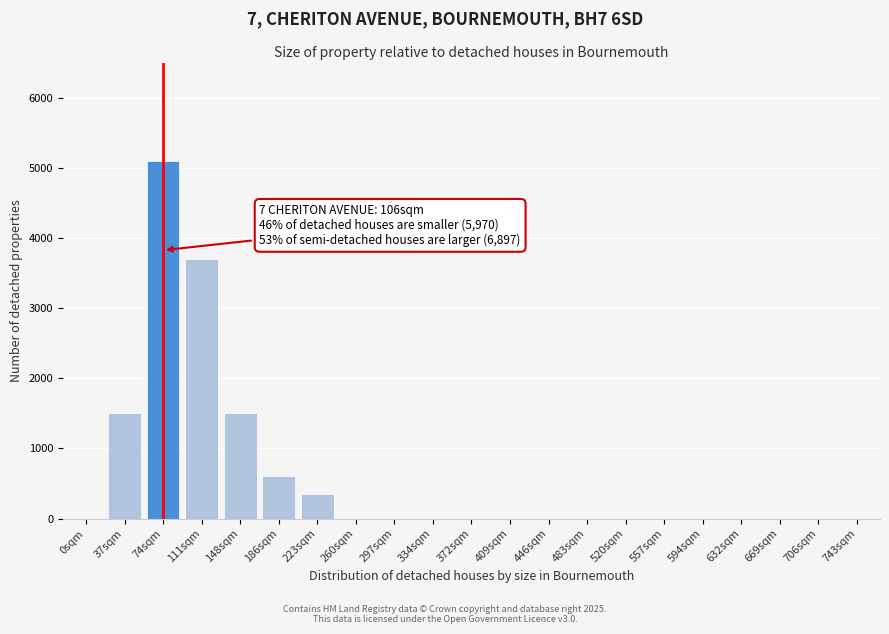

Reading right to left, what are all the values shown in this chart?

743sqm=0	706sqm=0	669sqm=0	632sqm=0	594sqm=0	557sqm=0	520sqm=0	483sqm=0	446sqm=0	409sqm=0	372sqm=0	334sqm=0	297sqm=0	260sqm=0	223sqm=350	186sqm=600	148sqm=1500	111sqm=3700	74sqm=5100	37sqm=1500	0sqm=0